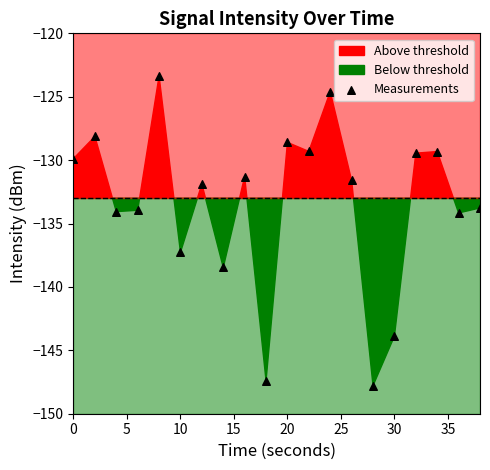

What is the range of Y values (max minus min)?

24.4